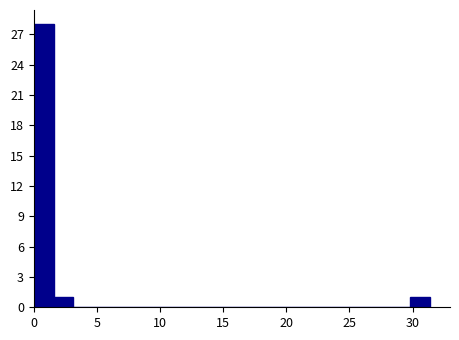

Around what value on the x-axis is the tallest bar? Give the approximate position of its centre, as read against the axis.

1.0